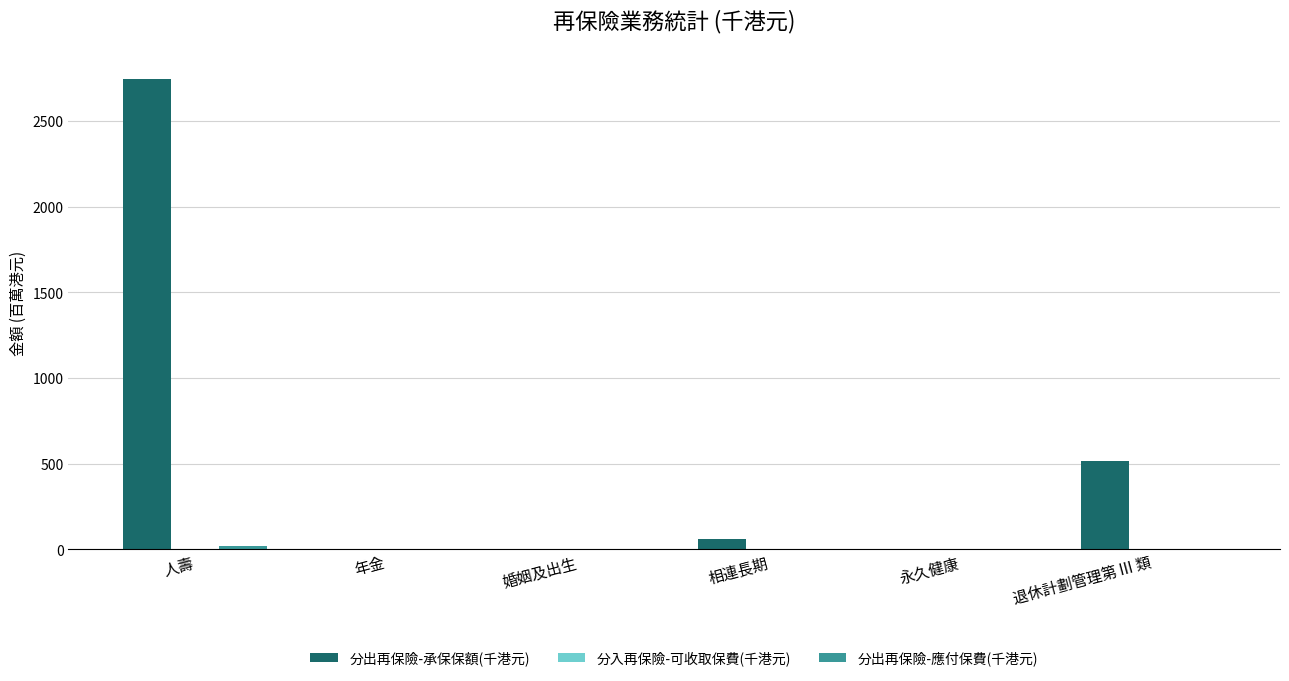

At which category is the sum across all series the highest?

人壽